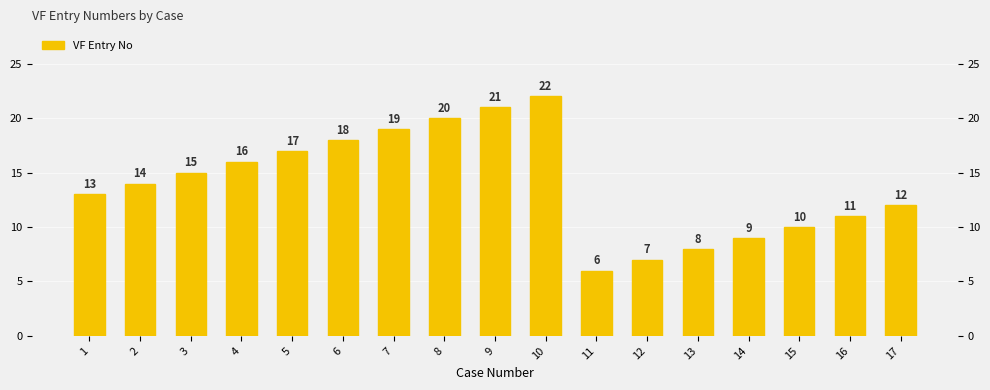

What is the maximum value shown in the chart?

22